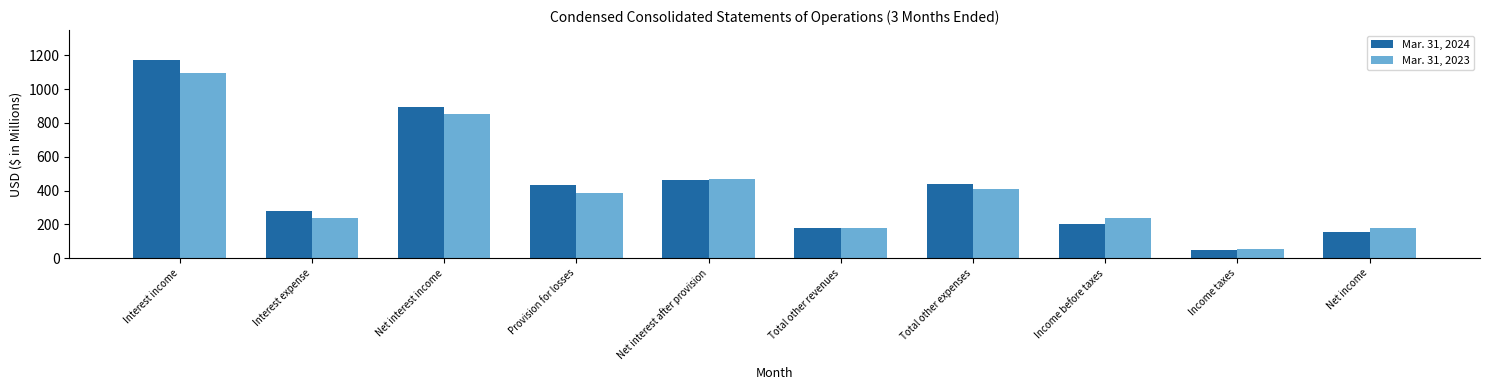

True or false: Mar. 31, 2024 has a value of 1221 at Net interest income.

False